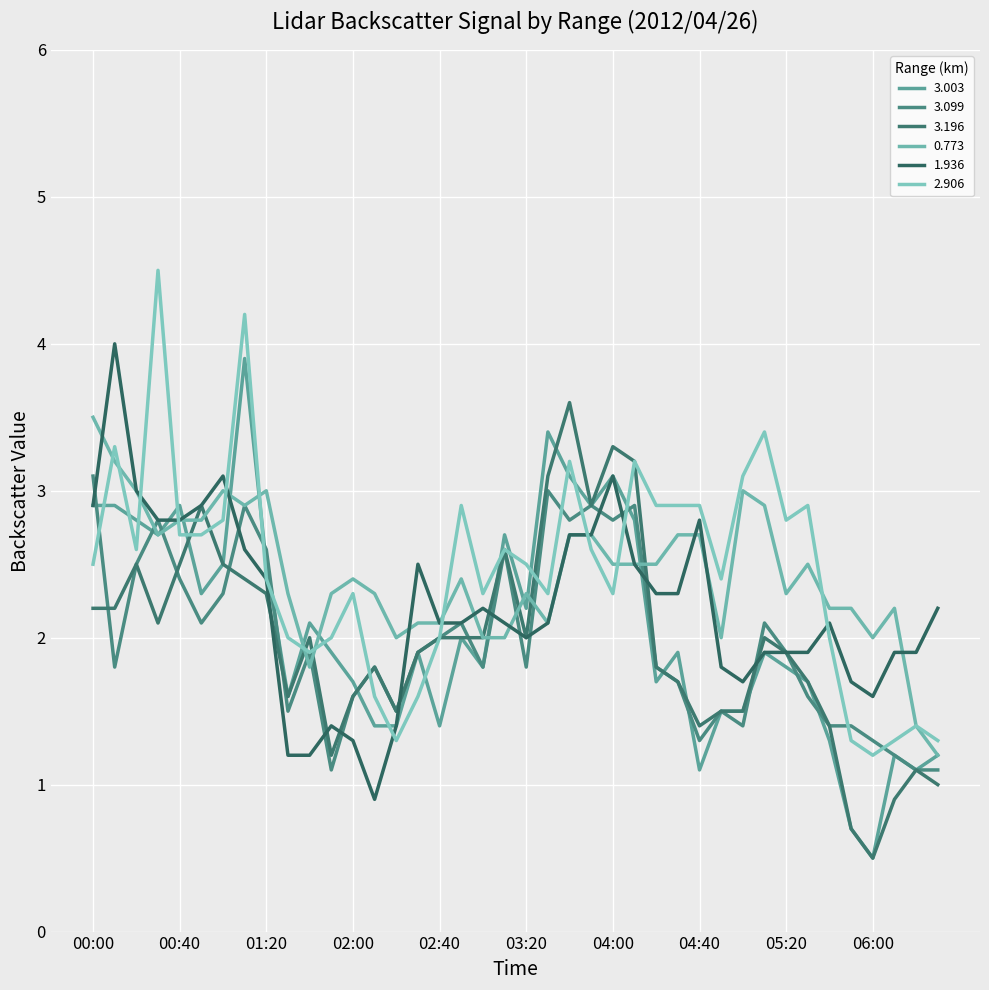

What is the lowest value of the 3.099 series?

1.1